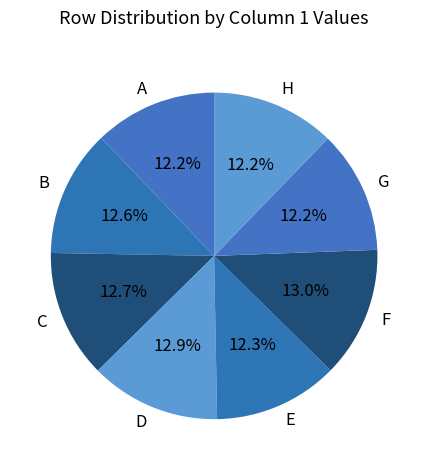

What portion of the pie excludes A?

87.8%